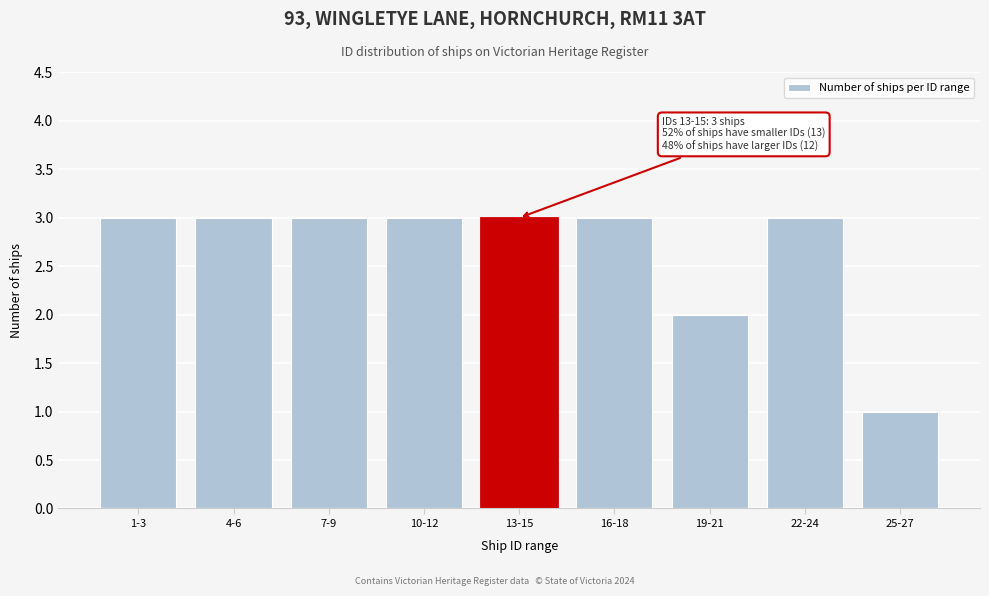

Reading right to left, transcribe all the data shown in this chart.

25-27=1	22-24=3	19-21=2	16-18=3	13-15=3	10-12=3	7-9=3	4-6=3	1-3=3